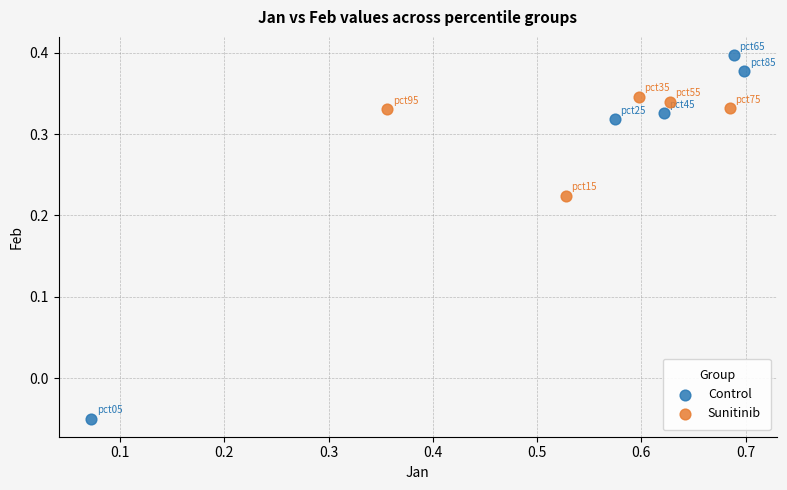

Which series reaches the maximum Y coordinate?

Control